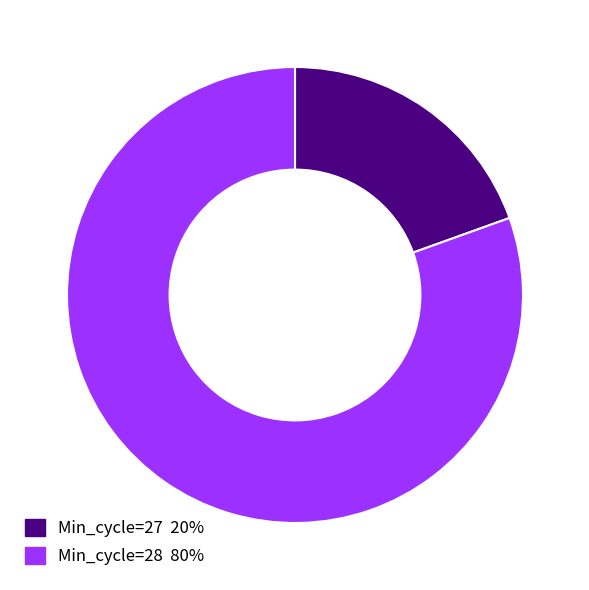

Is there a majority slice in this chart?

Yes